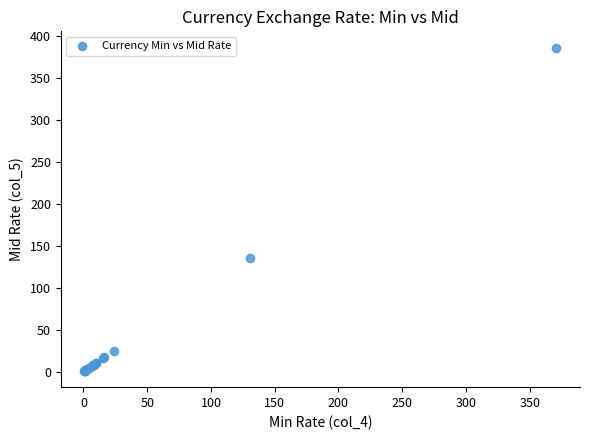

What Y value in the scatter plot is closest to 193?

135.0